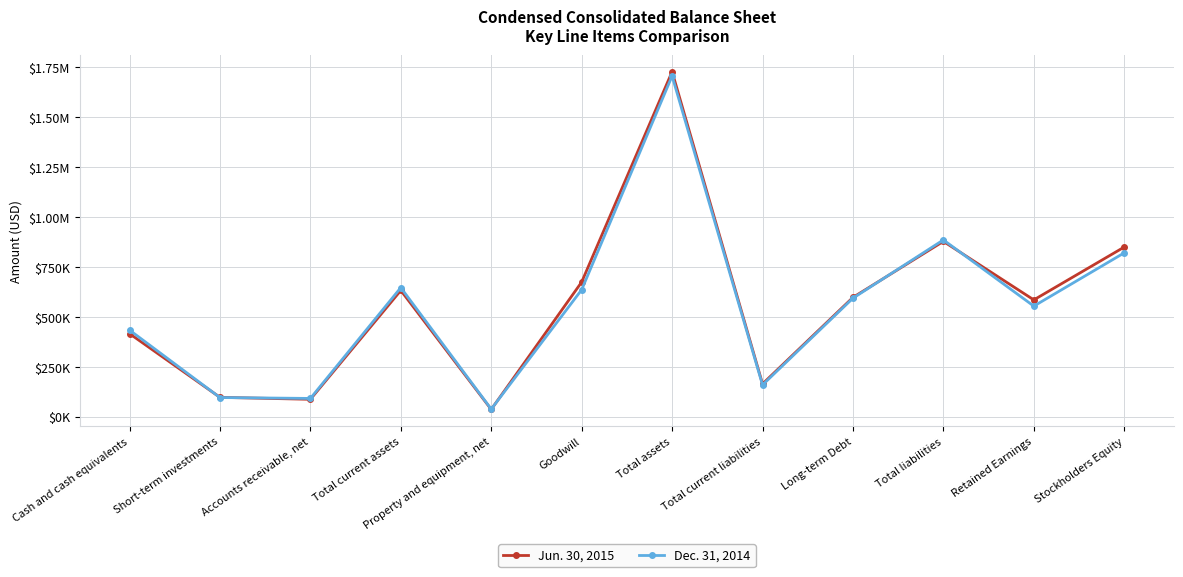

What are all the series names shown in the legend?

Jun. 30, 2015, Dec. 31, 2014